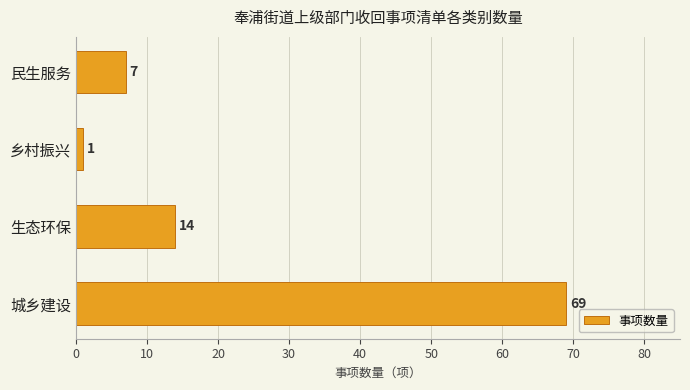

How many series are shown in this chart?

1